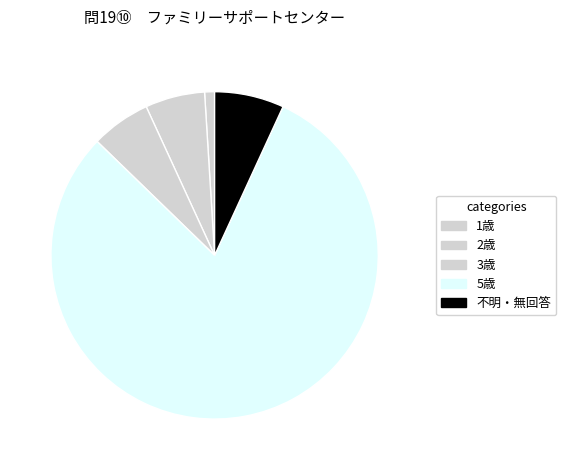

Does any single category account for the majority?

Yes